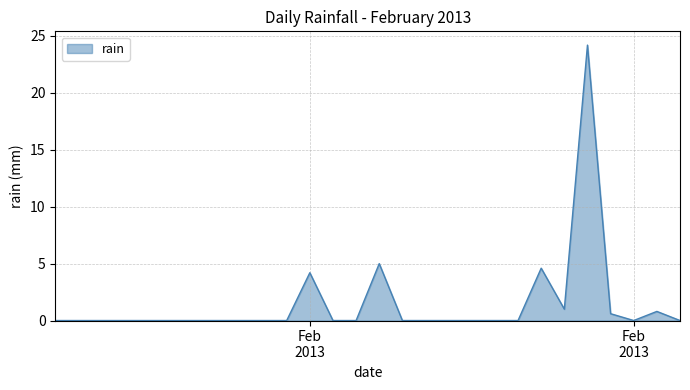

What is the difference between the maximum and minimum values?

24.2